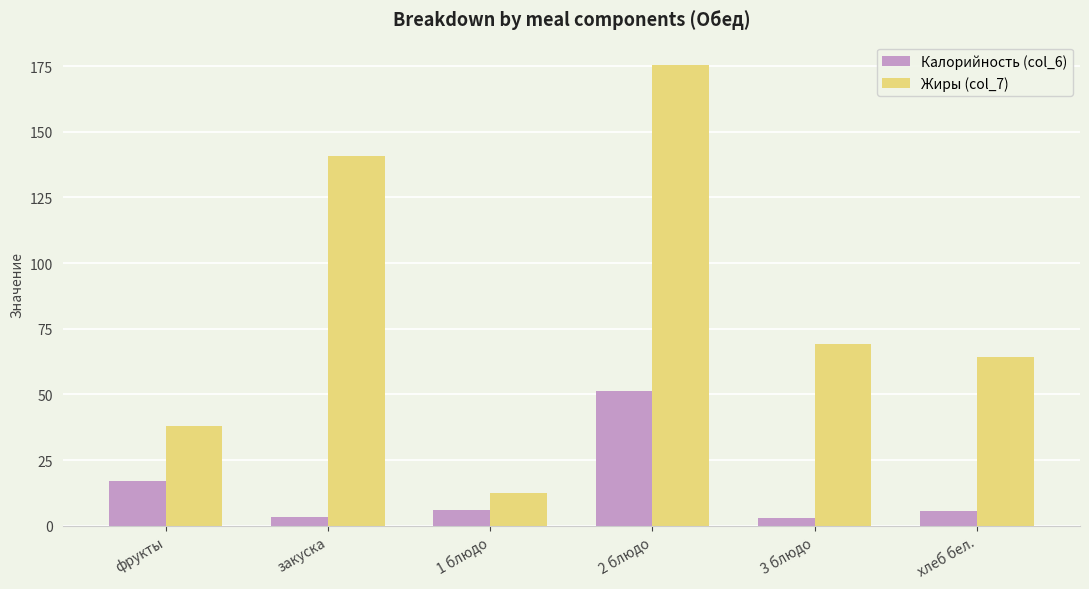

Rank the series by their maximum value, from lowest to highest.

Калорийность (col_6), Жиры (col_7)